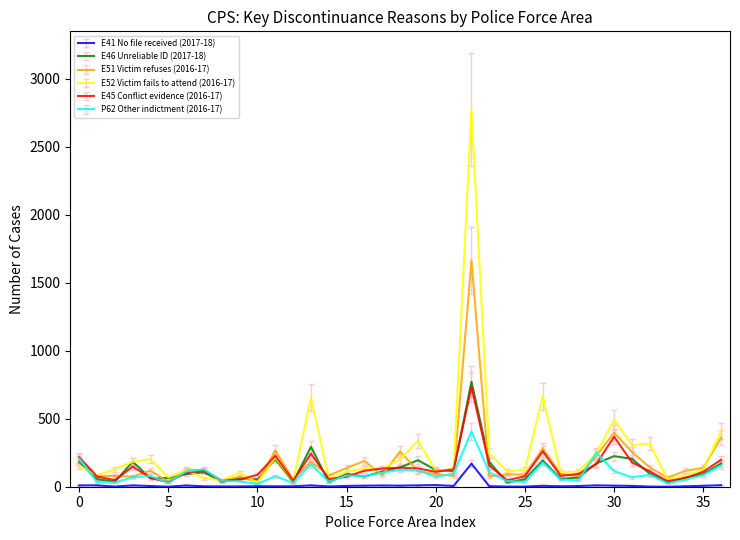

Does the chart have visible grid lines?

No